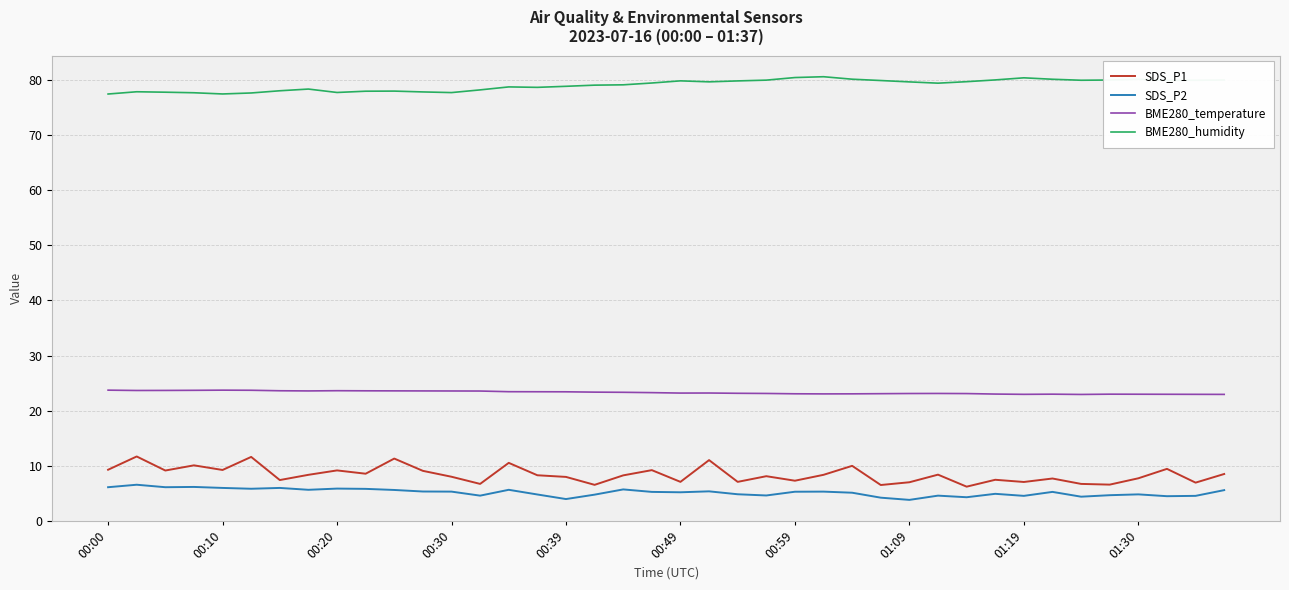

What is the difference between the maximum and minimum values in the BME280_humidity series?

3.1